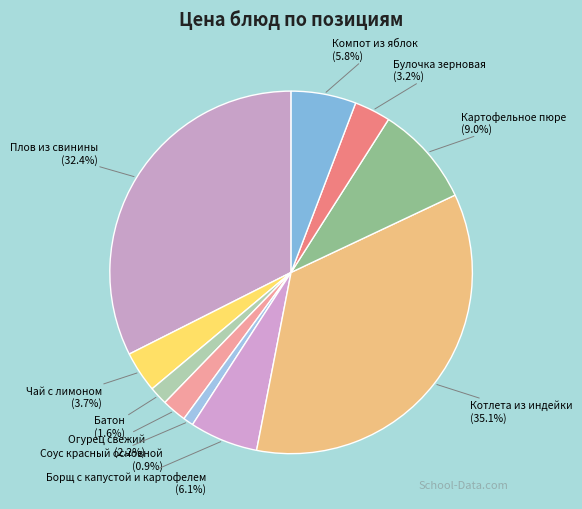

Is it true that Компот из яблок is 6% of the pie?

True